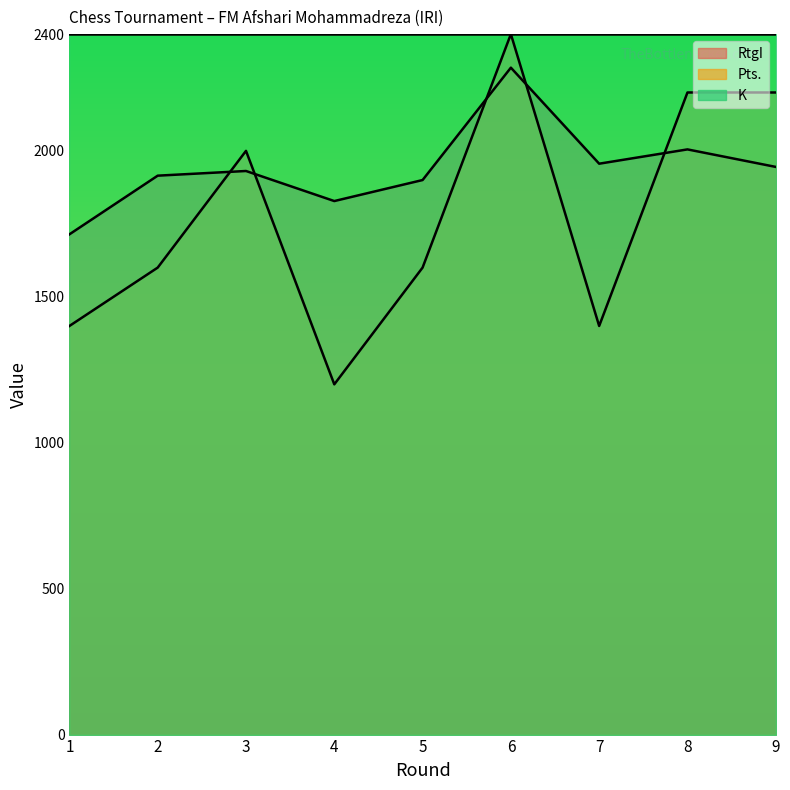

Which has a higher value, 8 or 7?

8